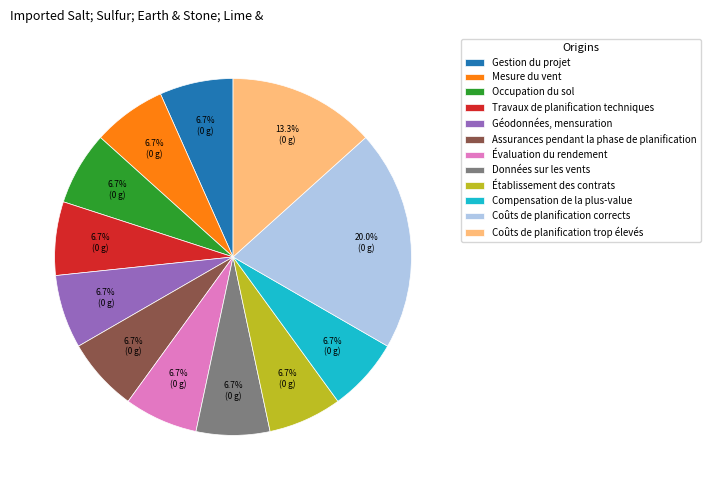

Which slice is the largest?

Coûts de planification corrects